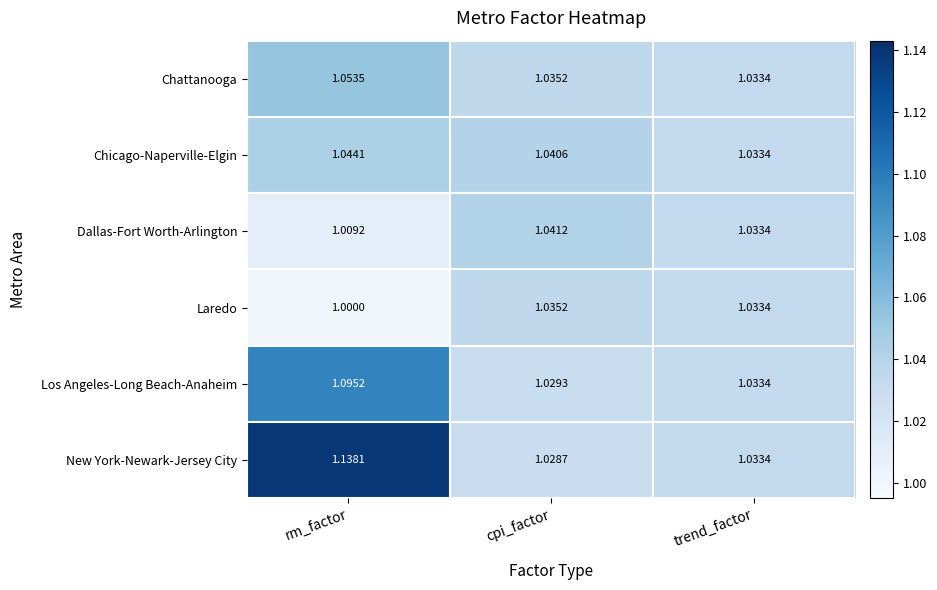

List the series in order of their peak value, lowest first.

Laredo, Dallas-Fort Worth-Arlington, Chicago-Naperville-Elgin, Chattanooga, Los Angeles-Long Beach-Anaheim, New York-Newark-Jersey City